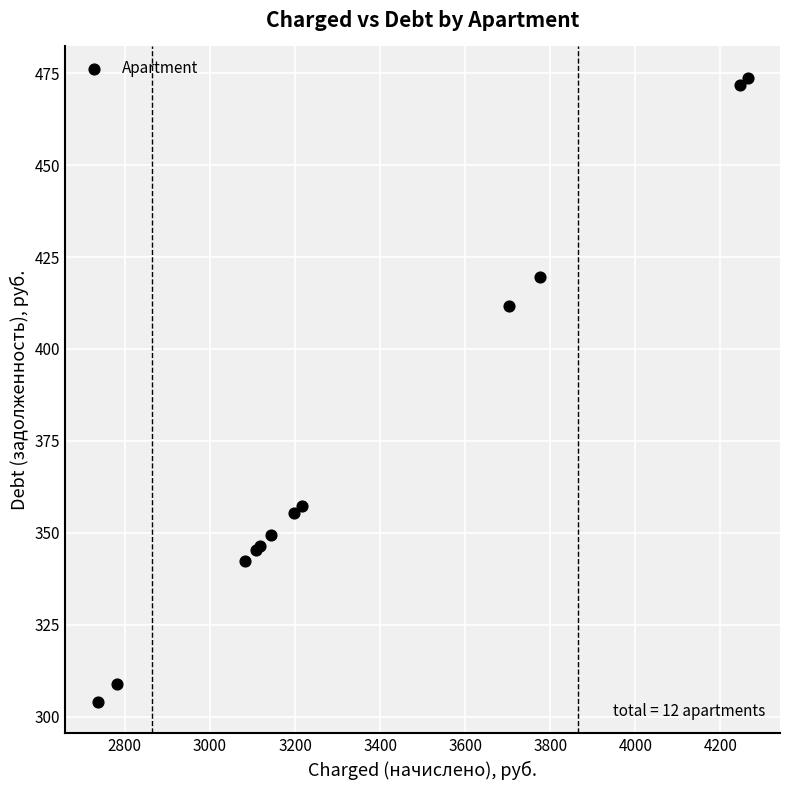

What Y value in the scatter plot is closest to 388?

411.6